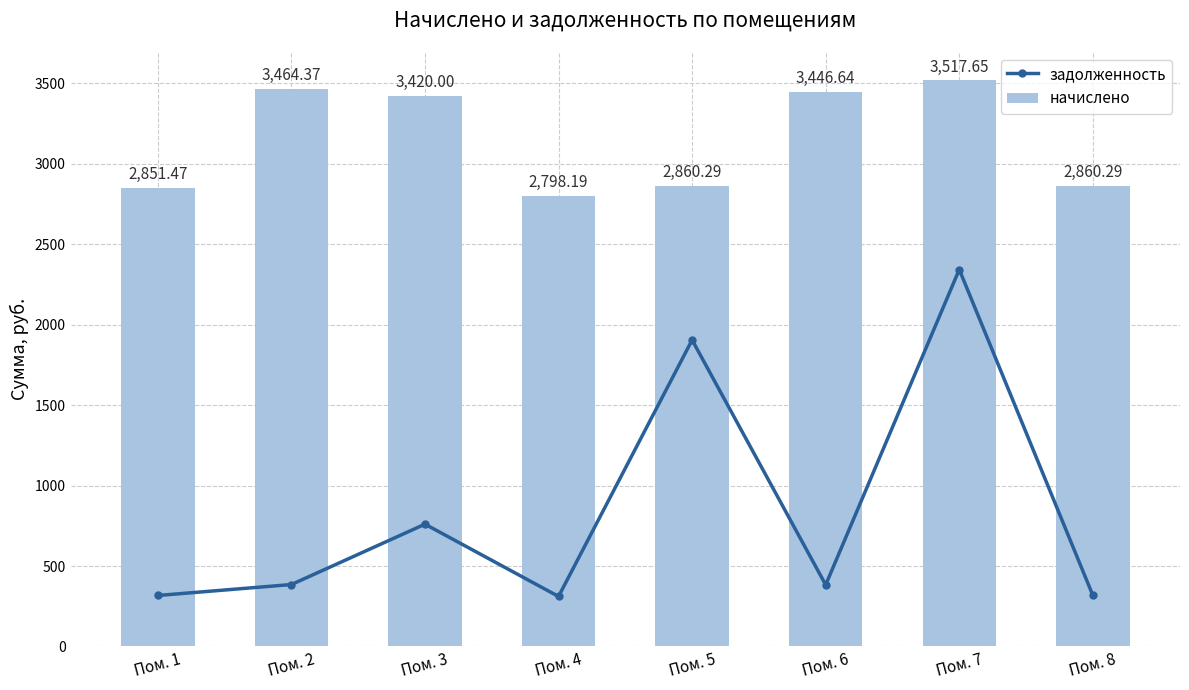

Reading left to right, transcribe all the data shown in this chart.

задолженность: 316.8	384.9	760.0	310.9	1904.4	383.0	2342.1	317.8
начислено: 2851.5	3464.4	3420.0	2798.2	2860.3	3446.6	3517.7	2860.3